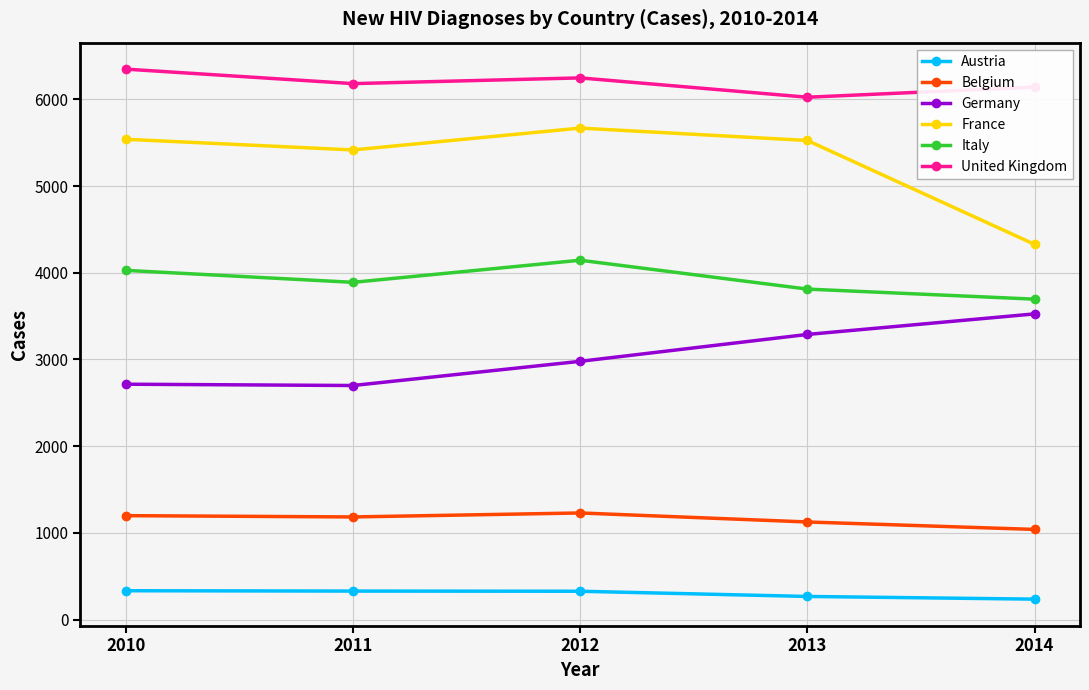

Is it true that Belgium equals 782 at 2012?

False